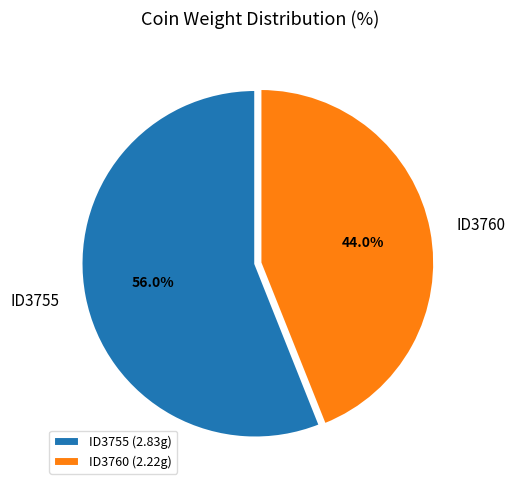

Is it true that ID3760 is 44% of the pie?

True